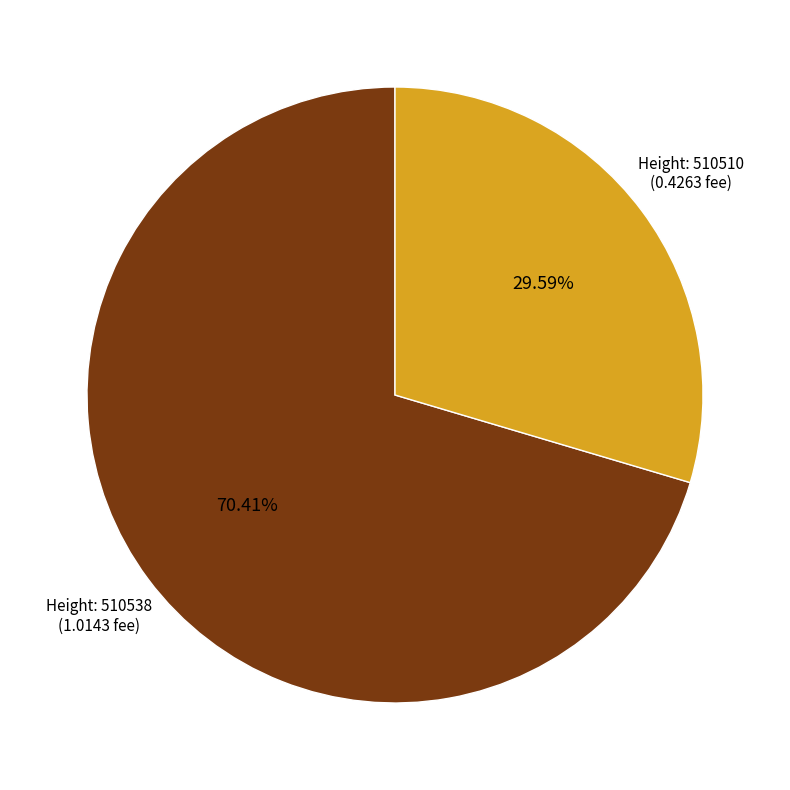

Is there any slice that represents more than half of the pie?

Yes